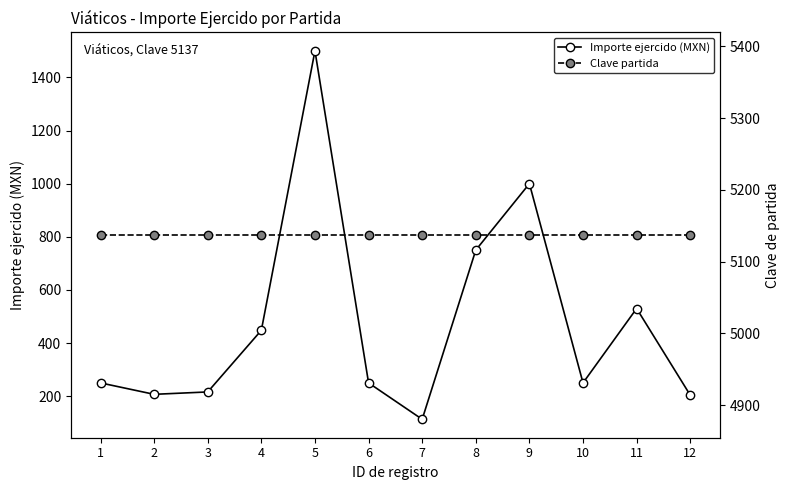

Reading left to right, transcribe all the data shown in this chart.

Importe ejercido (MXN): 1=250	2=207	3=216	4=448	5=1500	6=250	7=113	8=750	9=1000	10=250	11=530	12=204
Clave partida: 1=5137	2=5137	3=5137	4=5137	5=5137	6=5137	7=5137	8=5137	9=5137	10=5137	11=5137	12=5137